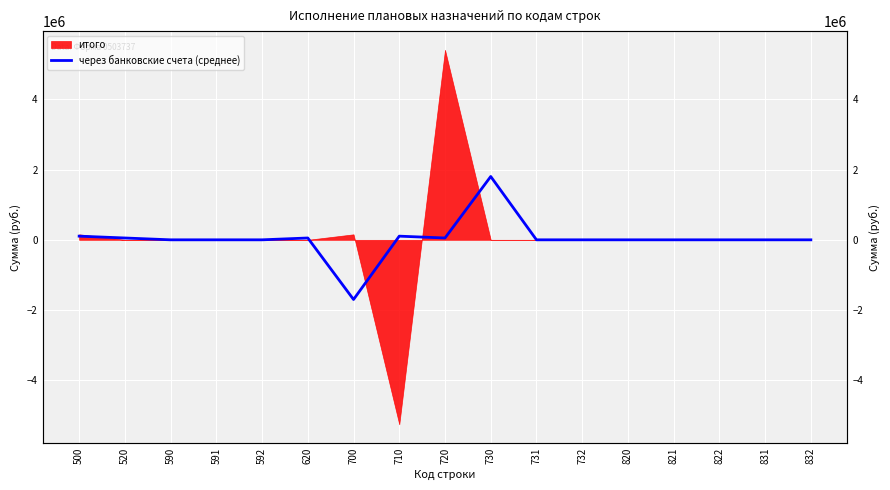

What is the sum of all values?

469612.5